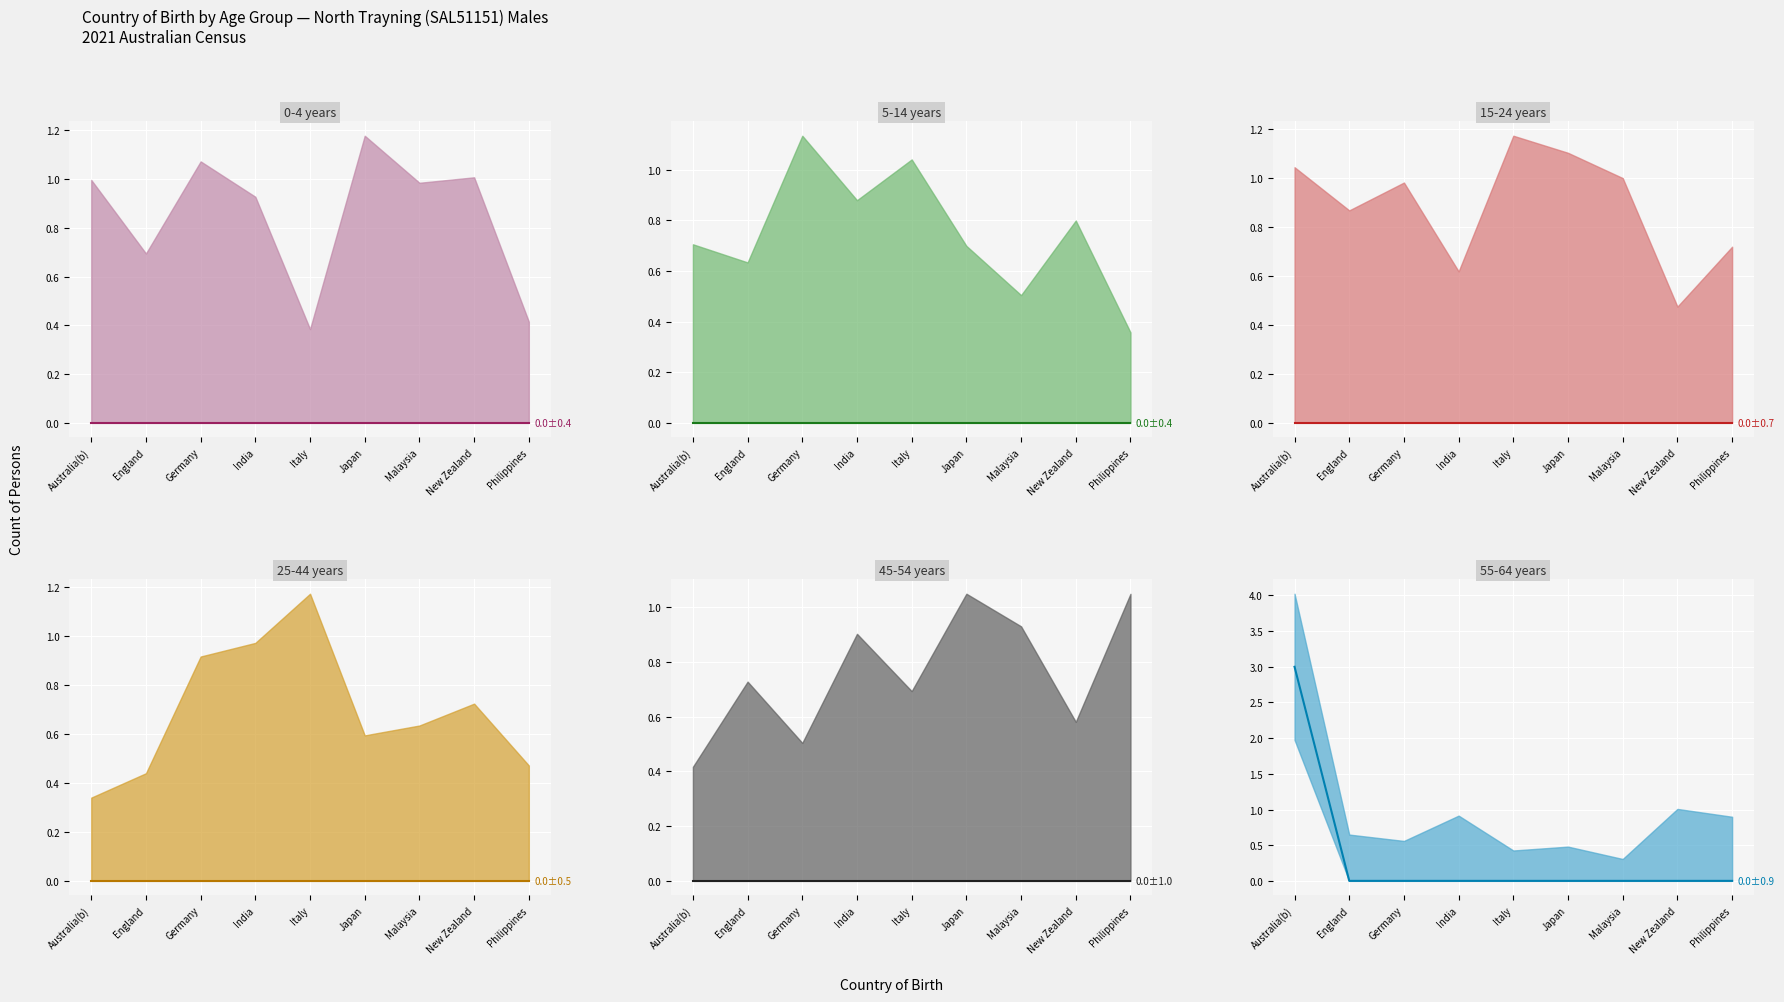

What are all the series names shown in the legend?

0-4 years (mean), 5-14 years (mean), 15-24 years (mean), 25-44 years (mean), 45-54 years (mean), 55-64 years (mean)